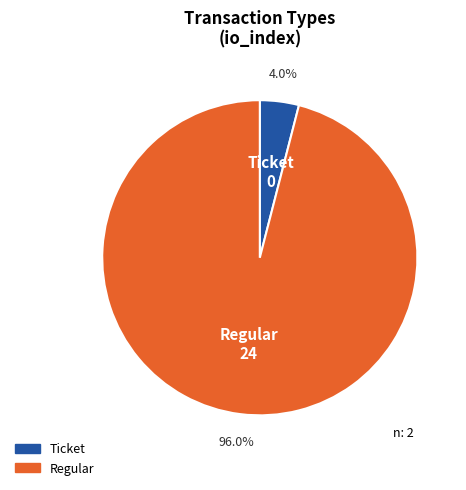

Which has a higher value, Regular or Ticket?

Regular